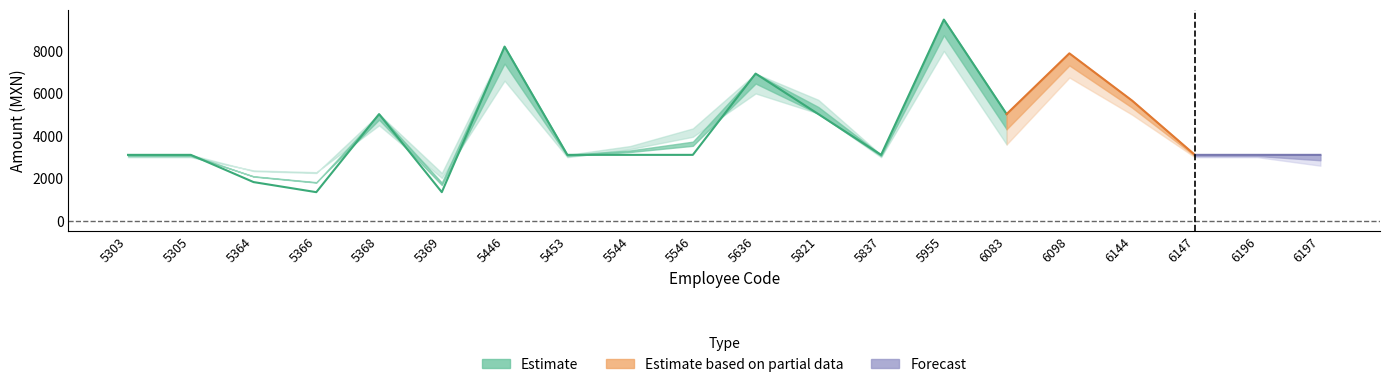

What is the value of the Sueldo point at the 8th from the left?

3109.1